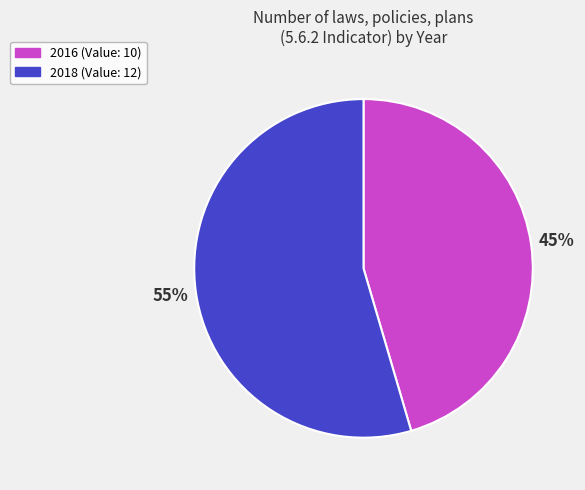

Which category accounts for the majority?

2018